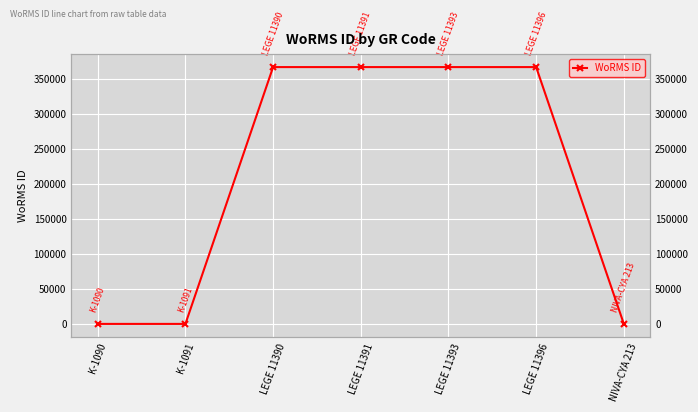

Reading left to right, what are all the values shown in this chart?

0	0	366598	366598	366598	366598	0